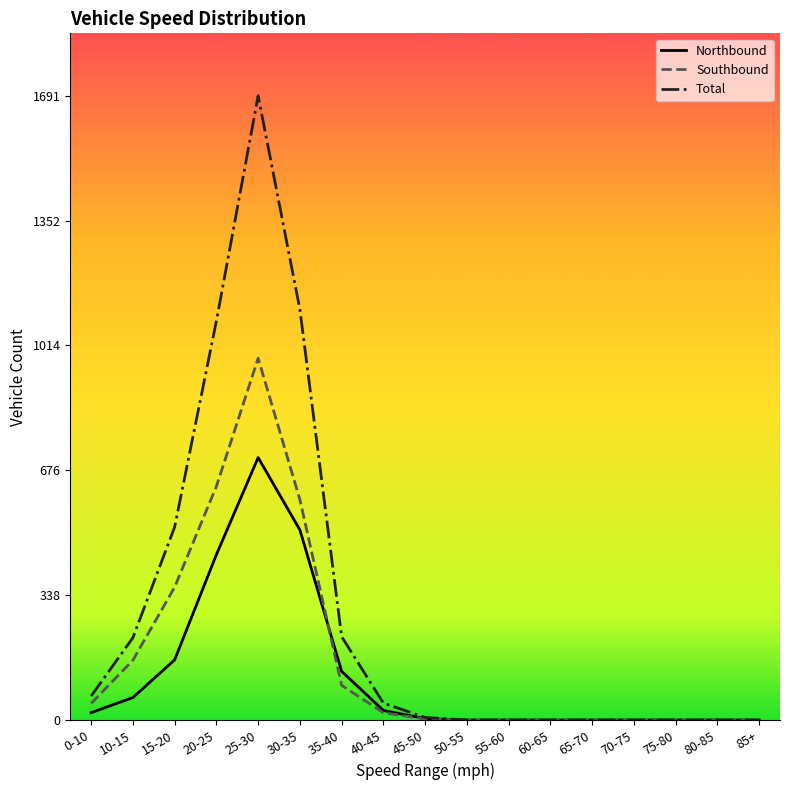

In Southbound, how many points are higher than both neighbors (excluding endpoints)?

1